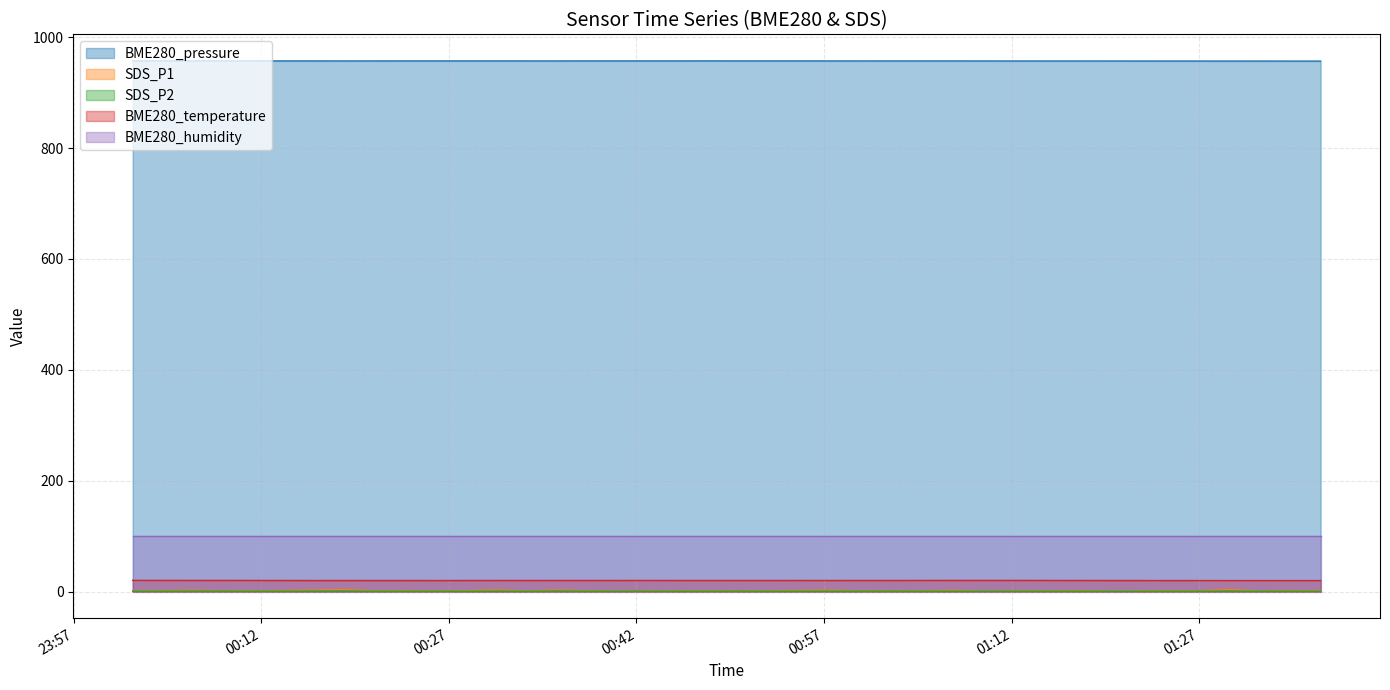

At how many categories does at least one series exceed 320?

40